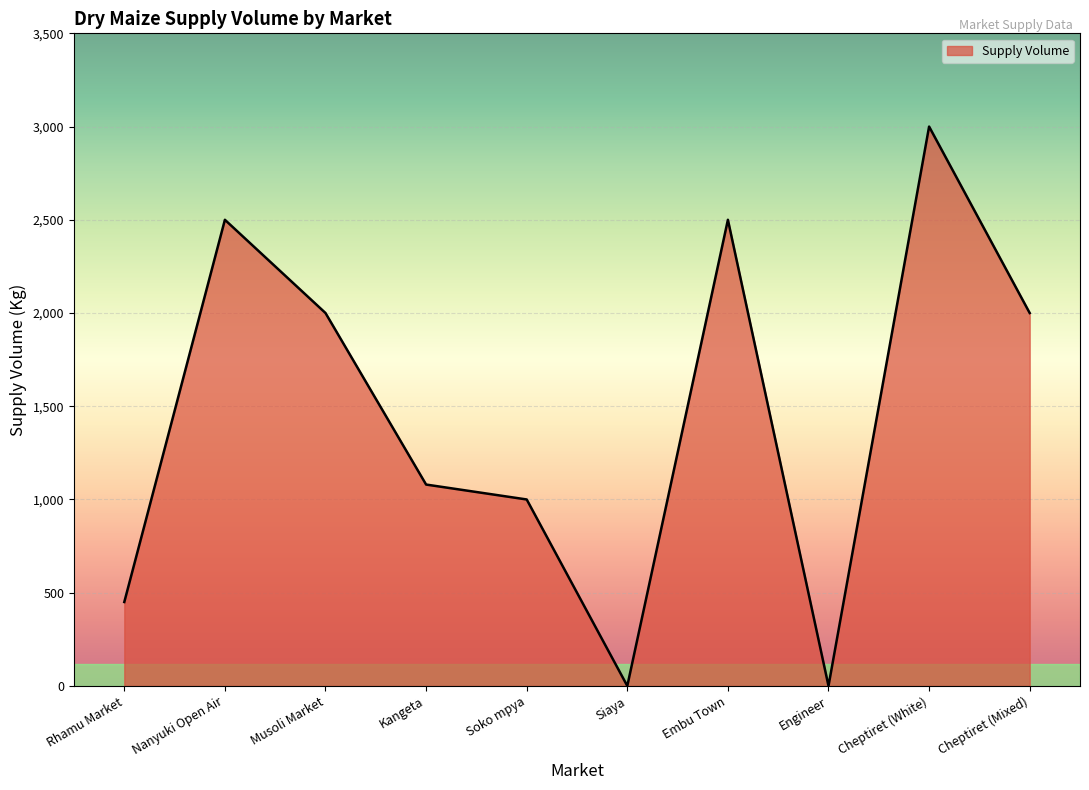

Between Cheptiret (Mixed) and Kangeta, which is larger?

Cheptiret (Mixed)